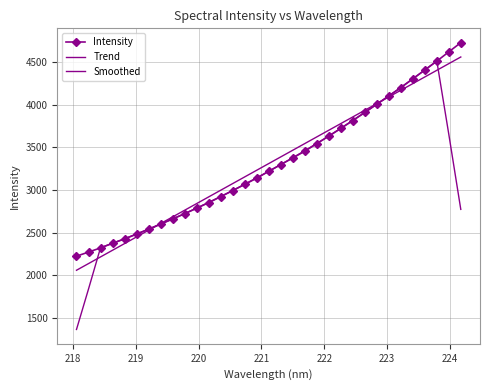

At how many categories does at least one series exceed 2379?

29